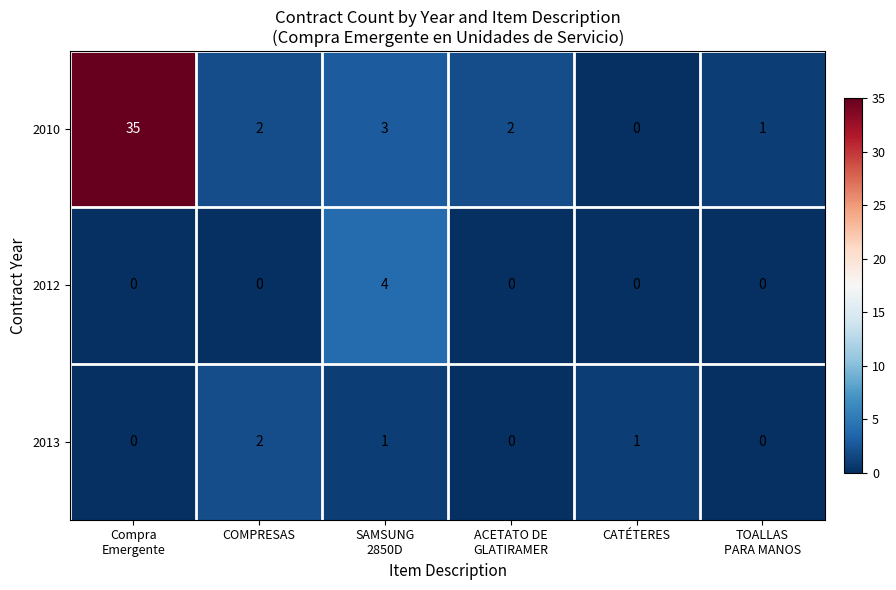

Count the number of categories in the chart.

6